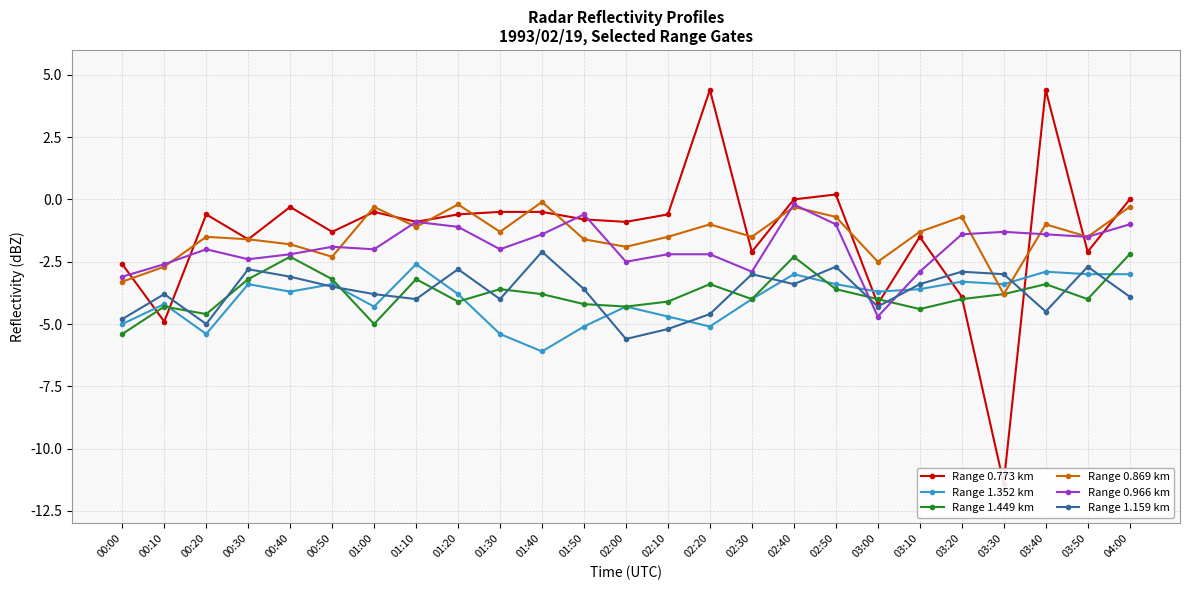

What is the sum of the Range 1.449 km values at 01:20 and 03:30?

-7.9